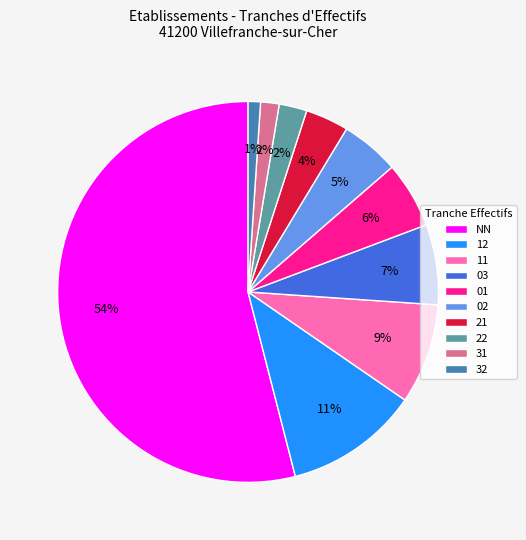

Which category has the smallest portion of the pie?

32